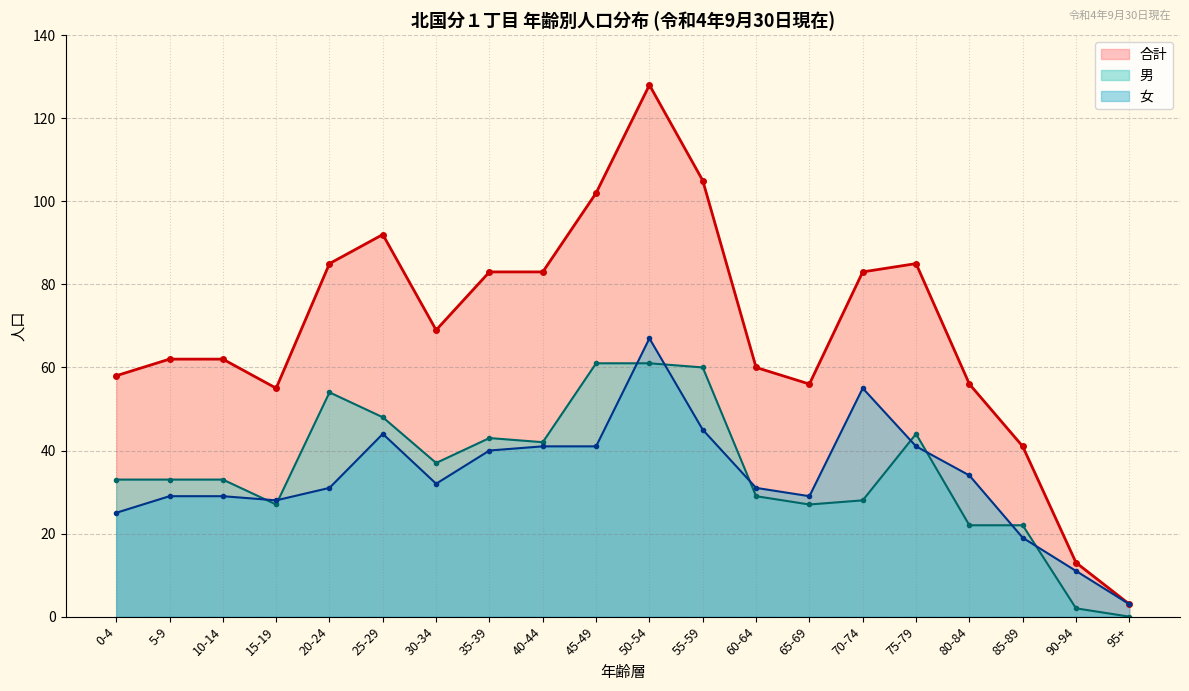

What position from the right is 55-59?

9